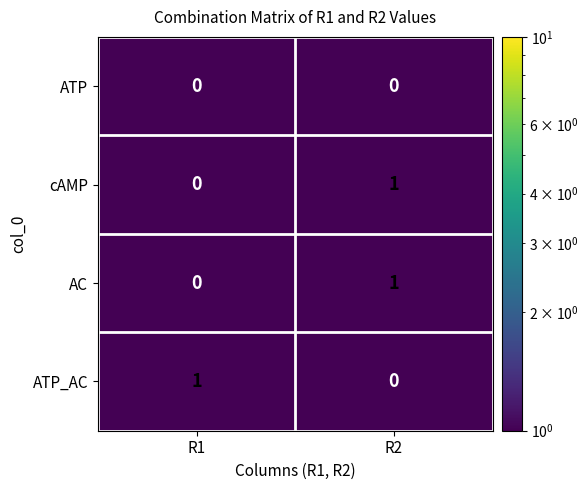

Reading left to right, transcribe all the data shown in this chart.

ATP: R1=0	R2=0
cAMP: R1=0	R2=1
AC: R1=0	R2=1
ATP_AC: R1=1	R2=0